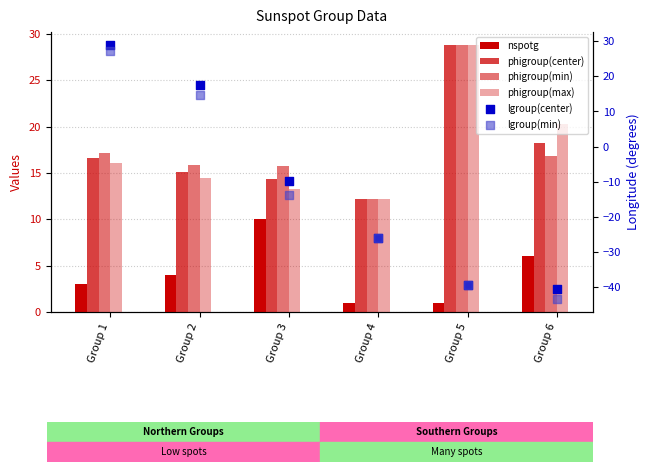

Which series has the largest total across all categories?

phigroup(min)